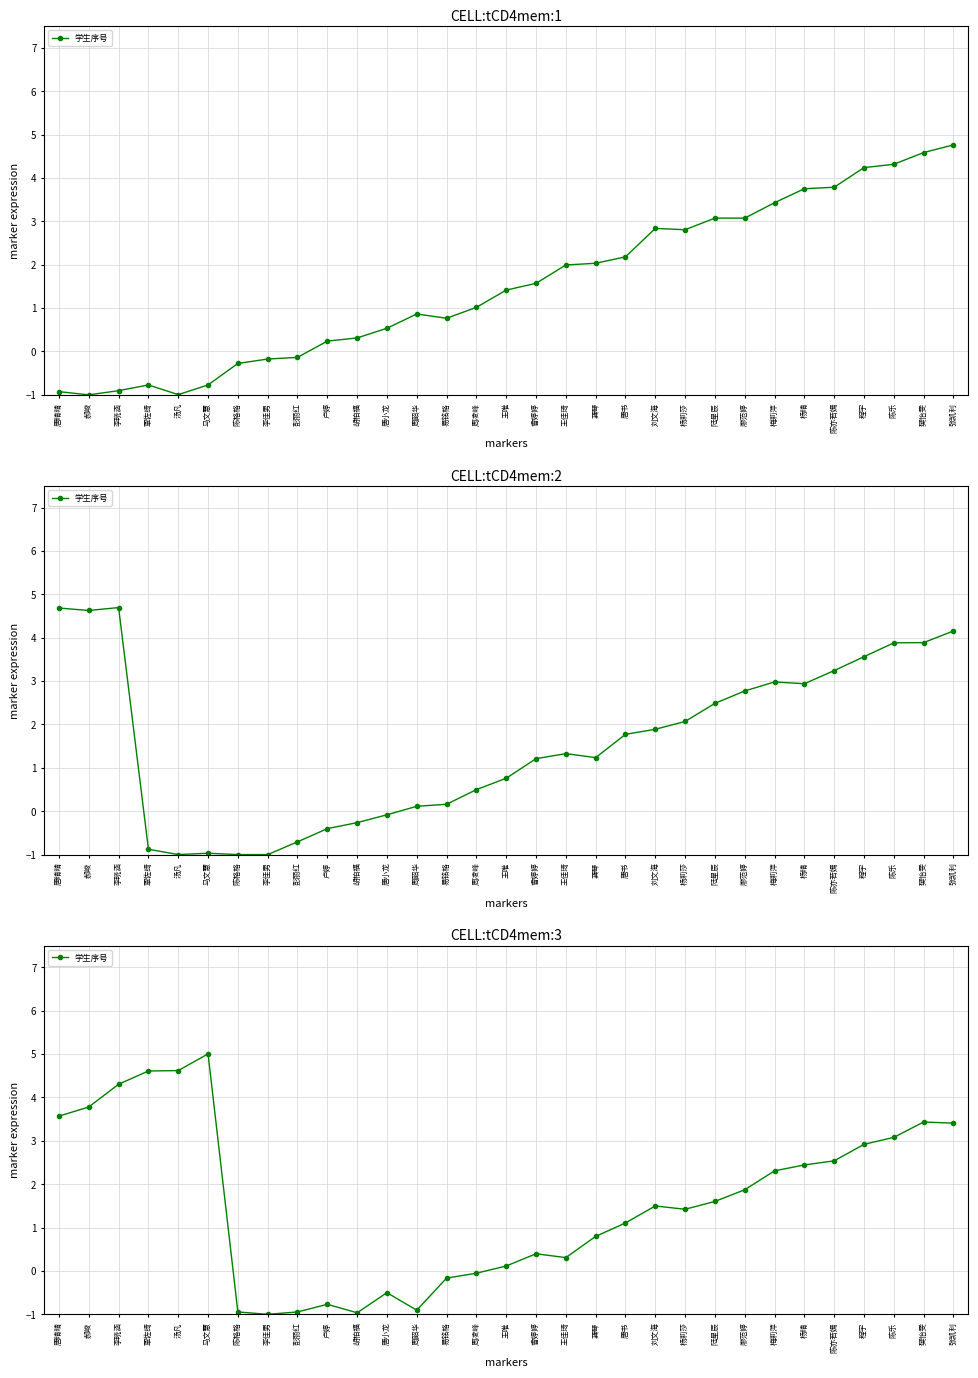

What is the label of the 13th point from the right?

龚琴